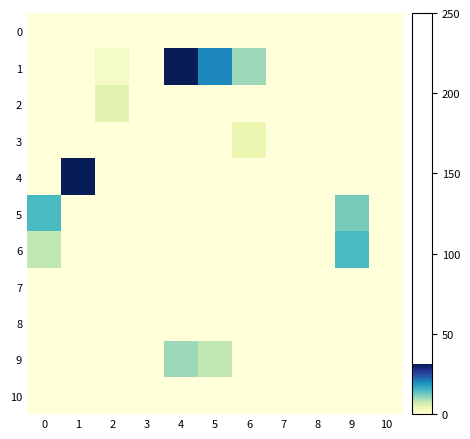

Which series has the largest range (max minus min)?

1